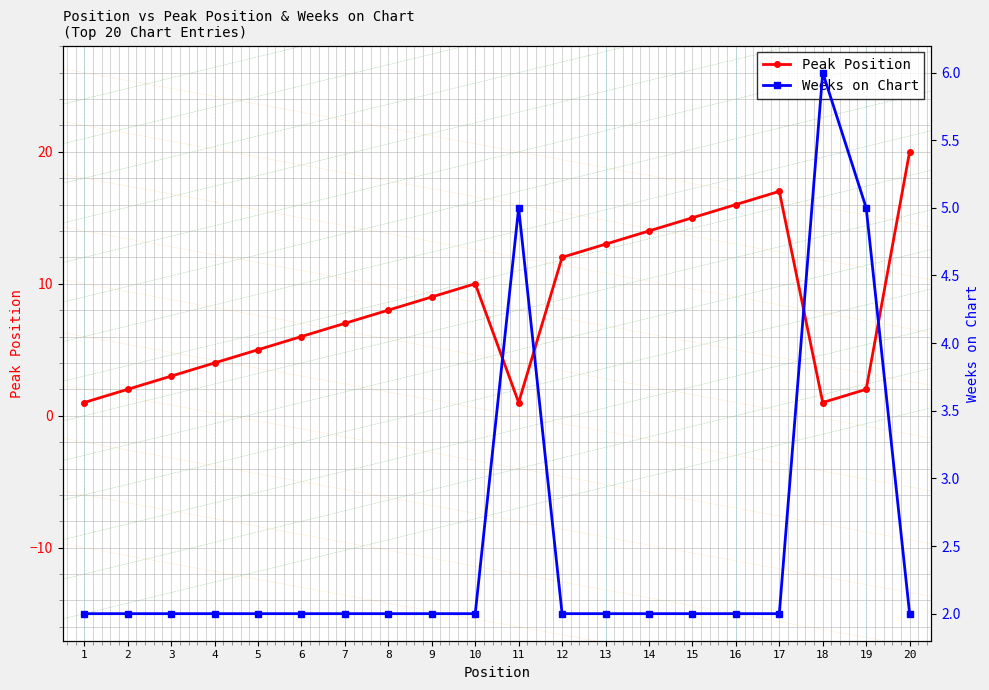

Reading left to right, transcribe all the data shown in this chart.

Peak Position: 1=1	2=2	3=3	4=4	5=5	6=6	7=7	8=8	9=9	10=10	11=1	12=12	13=13	14=14	15=15	16=16	17=17	18=1	19=2	20=20
Weeks on Chart: 1=2	2=2	3=2	4=2	5=2	6=2	7=2	8=2	9=2	10=2	11=5	12=2	13=2	14=2	15=2	16=2	17=2	18=6	19=5	20=2